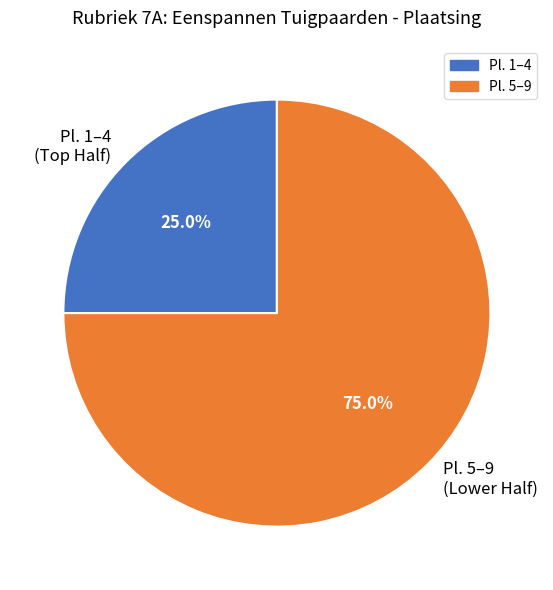

Is there a majority slice in this chart?

Yes